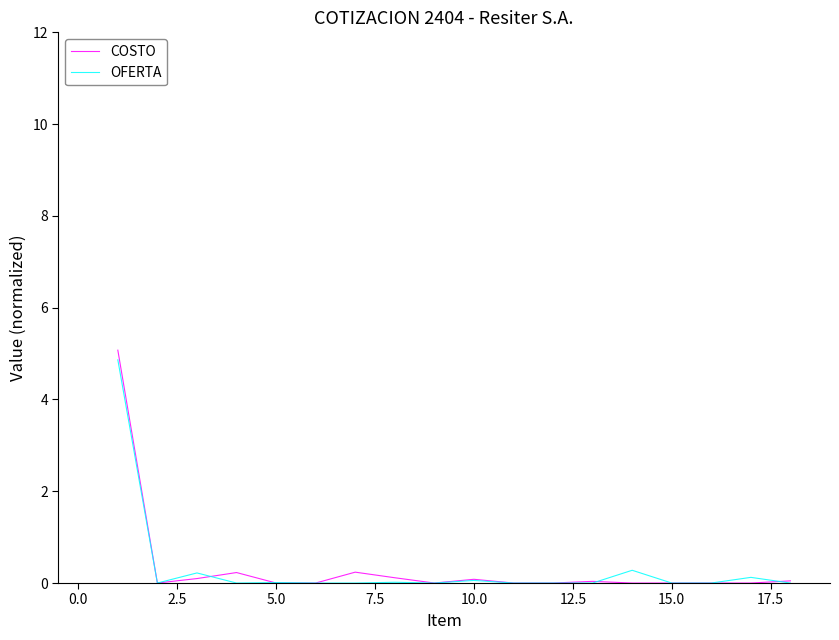

Does the chart have visible grid lines?

No